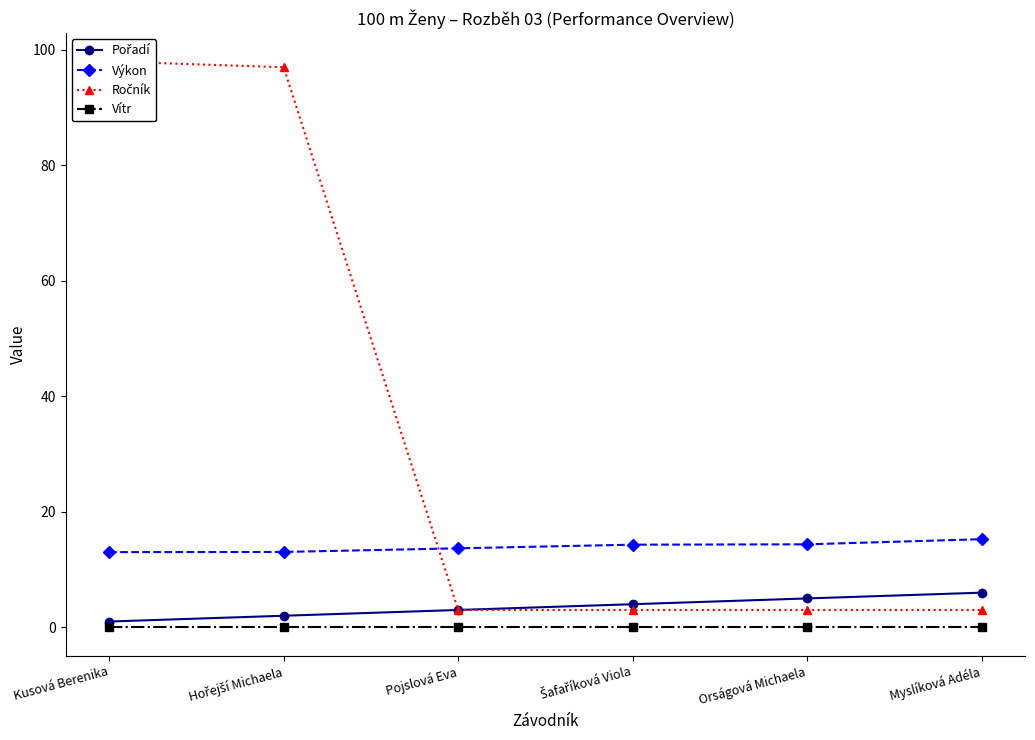

Reading right to left, extract all data points from this chart.

Pořadí: 6.0	5.0	4.0	3.0	2.0	1.0
Výkon: 15.3	14.4	14.3	13.7	13.1	13.0
Ročník: 3.0	3.0	3.0	3.0	97.0	98.0
Vítr: 0.0	0.0	0.0	0.0	0.0	0.0